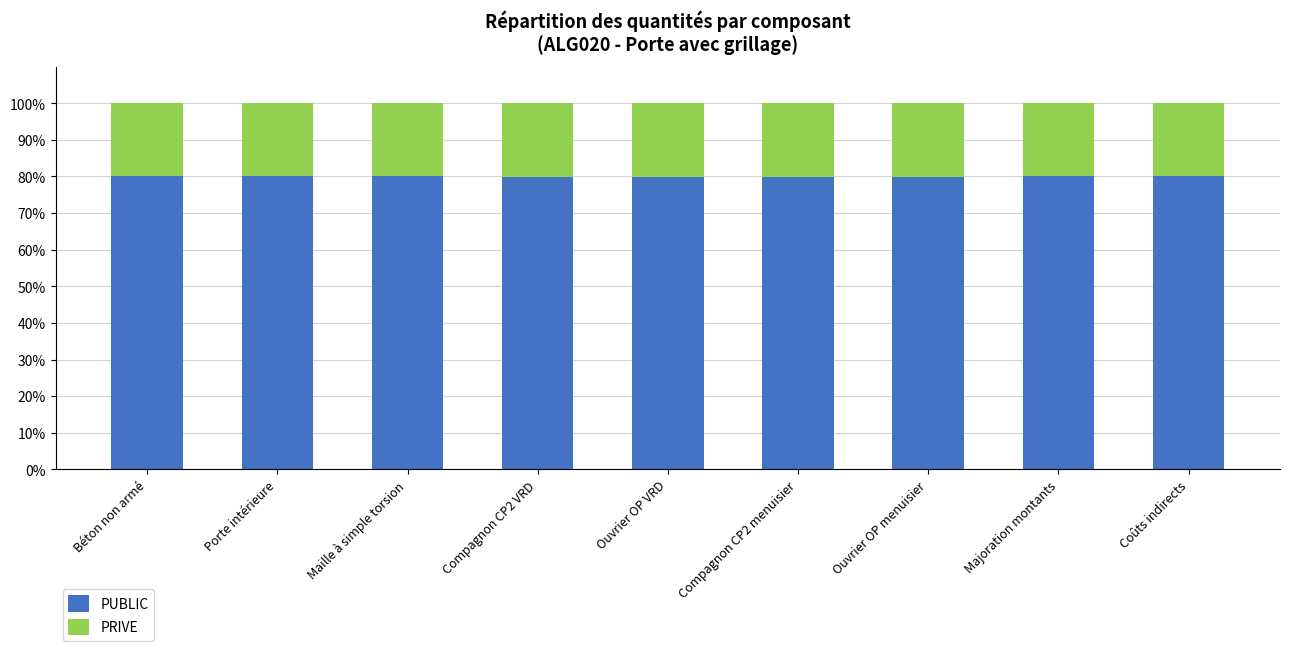

What is the value of the PUBLIC bar at the 9th from the left?

80.0